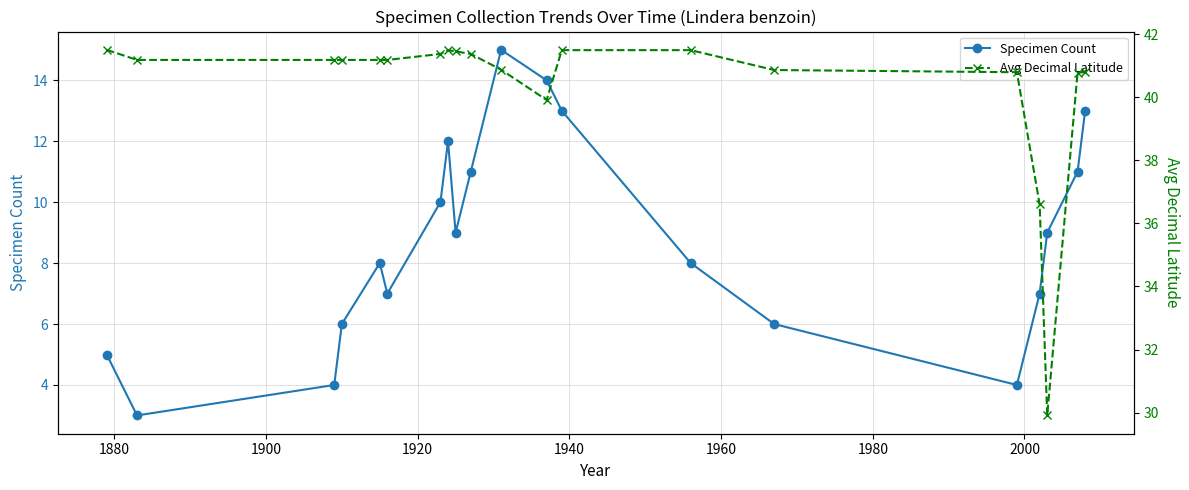

In Specimen Count, how many points are higher than both neighbors (excluding endpoints)?

3